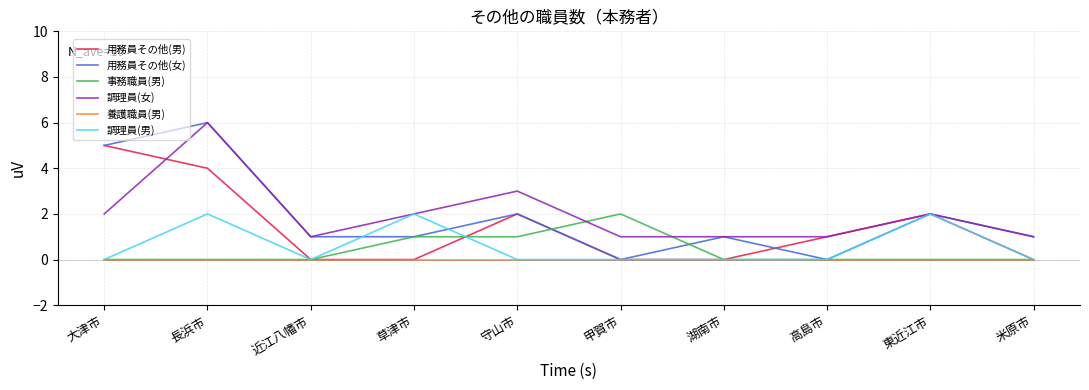

The 調理員(女) series shows 2 at 大津市. True or false?

True